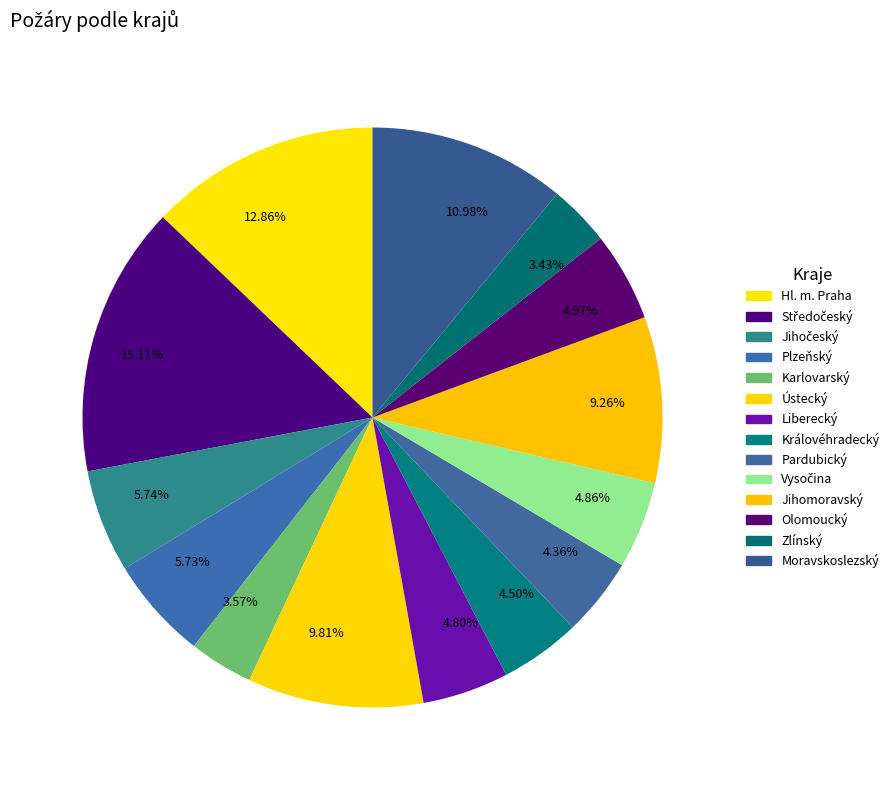

What is the ratio of the value at Liberecký to the value at Hl. m. Praha?

0.4